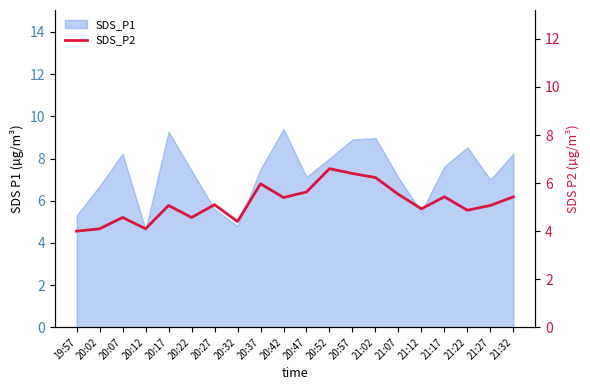

What is the label of the 19th point from the right?

20:02